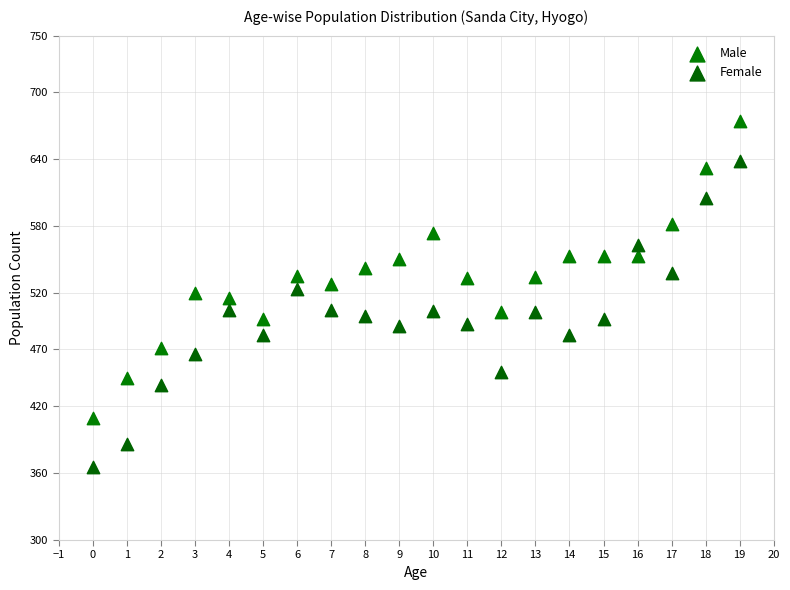

Which series has the widest spread of Y values?

Female